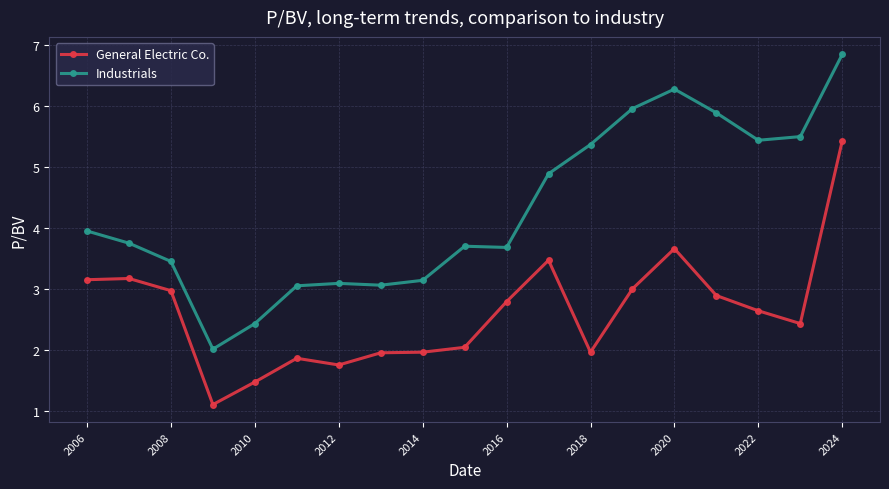

What is the value of the Industrials point at the 11th from the left?

3.7